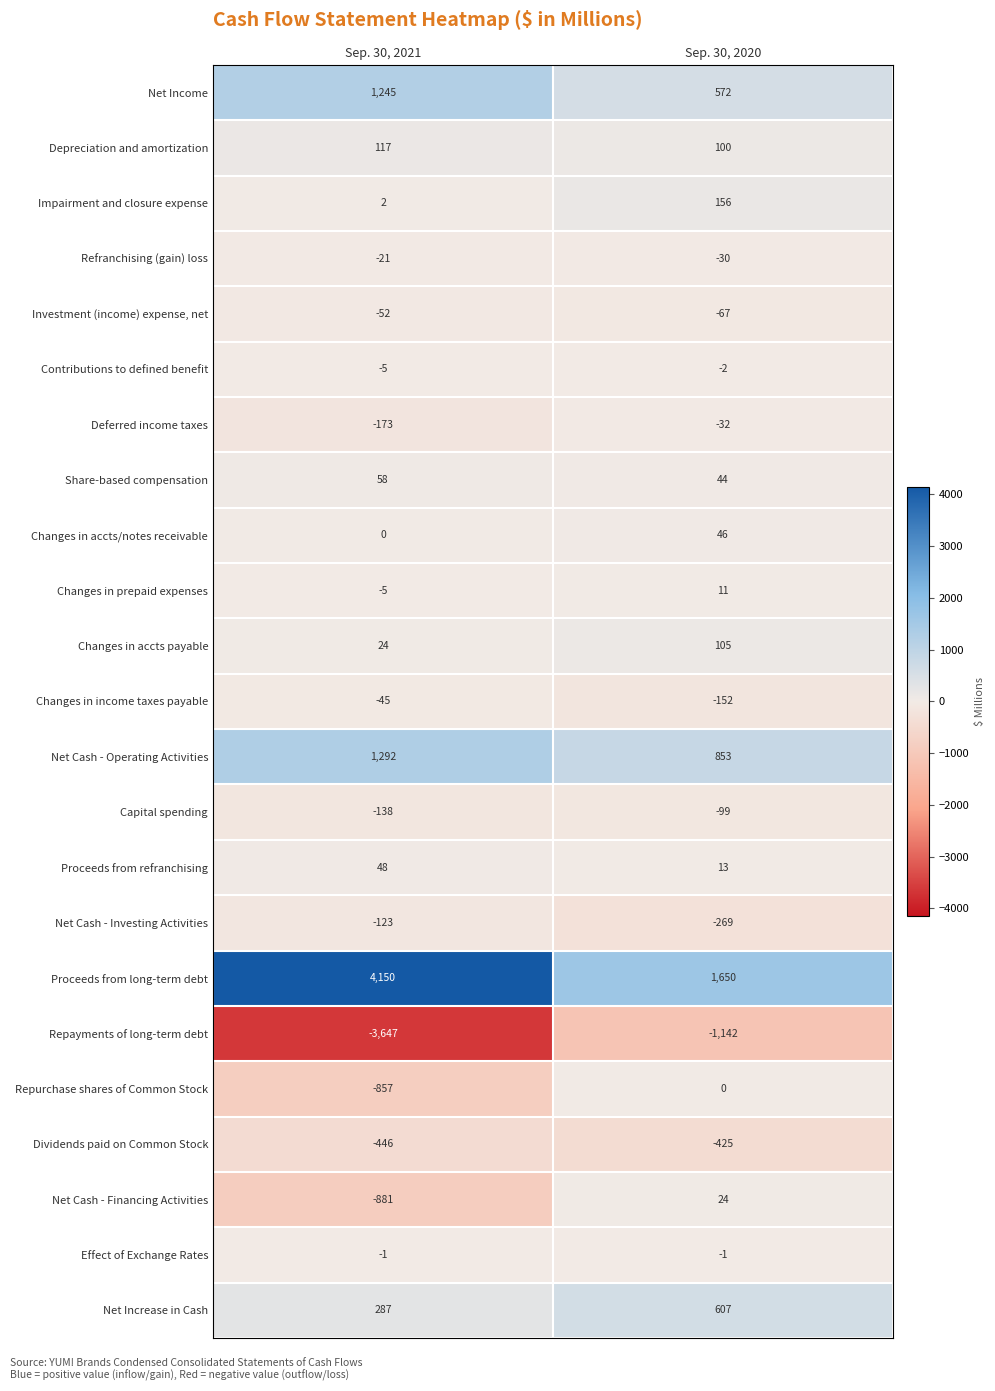

What is the sum of the Impairment and closure expense values at Sep. 30, 2021 and Sep. 30, 2020?

158